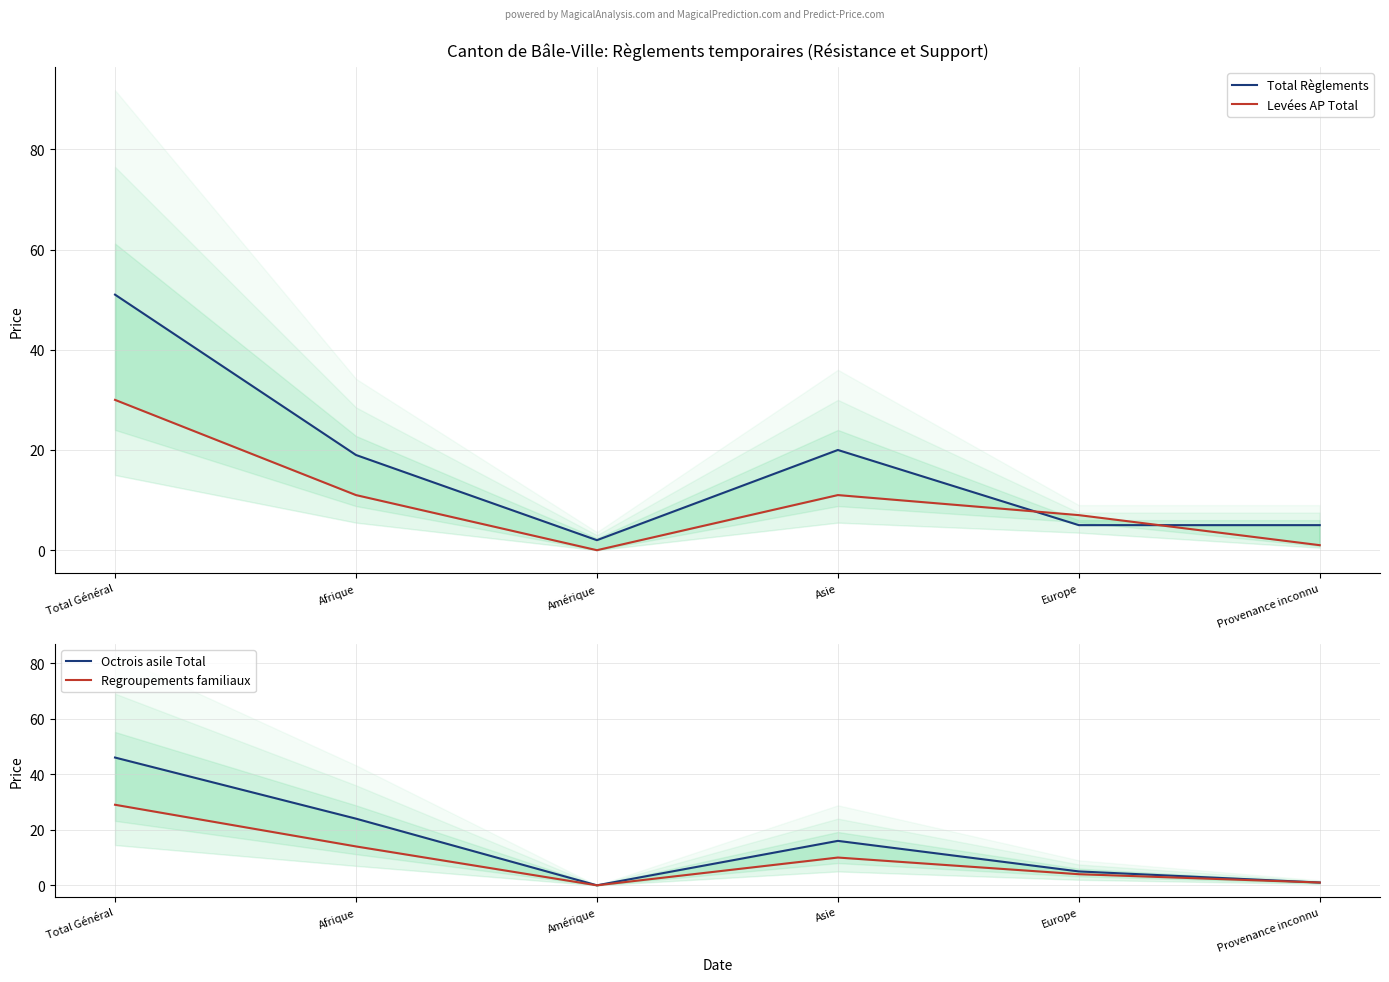

What is the approximate value of Levées AP Total at Total Général, to the nearest 10?

30